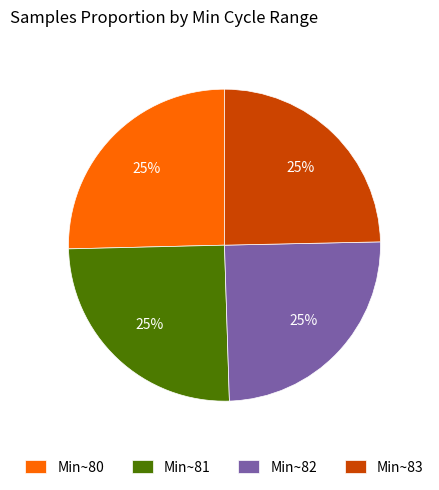

Is it true that Min~82 is 25% of the pie?

True